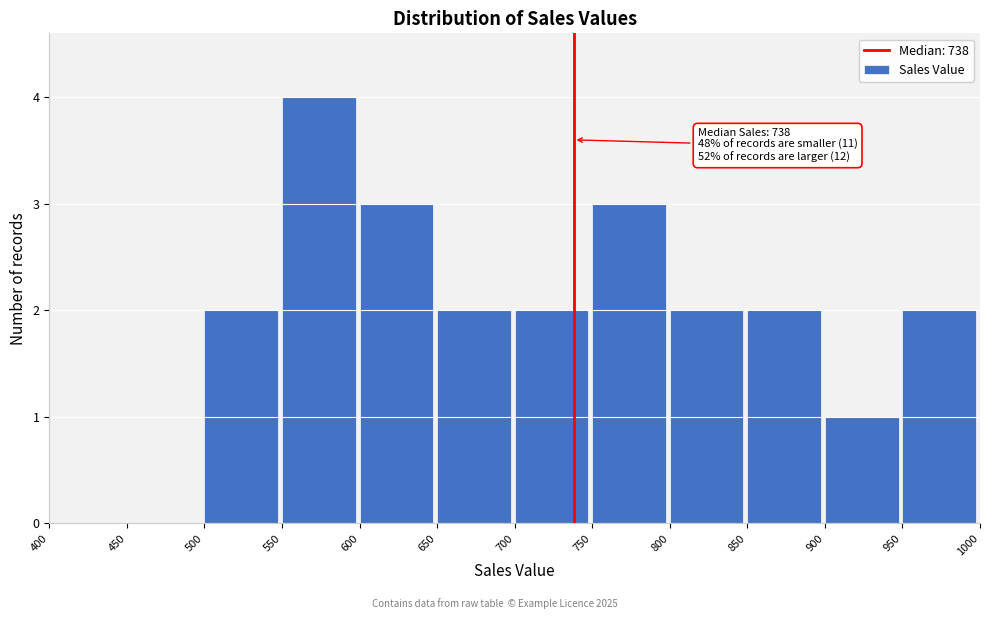

Over which range of the x-axis is the bar tallest?

550 to 600